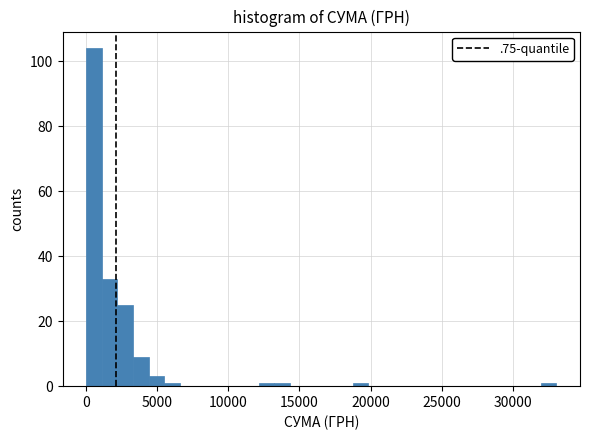

Around what value on the x-axis is the tallest bar? Give the approximate position of its centre, as read against the axis.

500